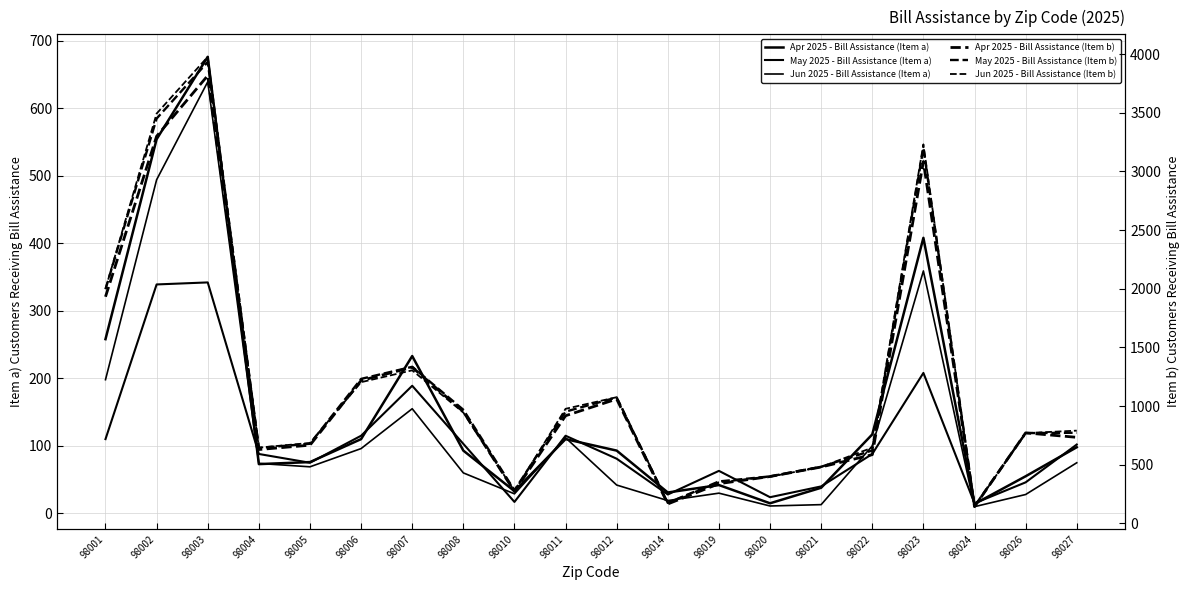

How many lines are shown in the chart?

6